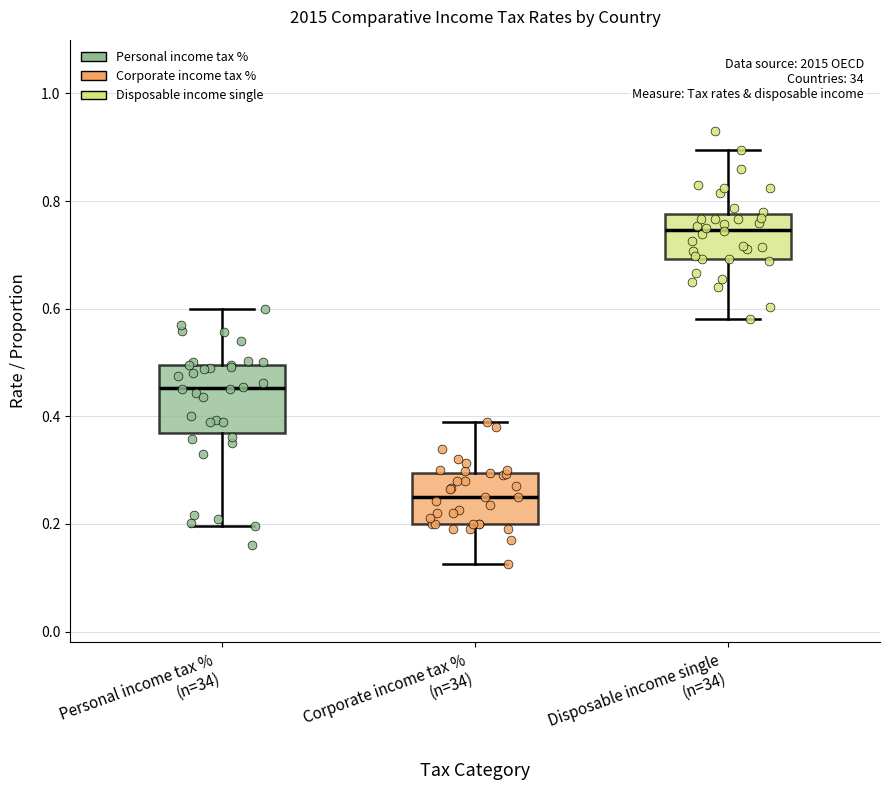

Reading left to right, read every box against the y-axis: the position of its median line, the range the box covers, and the ends of its whiskers. The values are not printed on the chart, so give them approximately, as read against the axis.

Personal income tax % (n=34): median 0.46, box 0.36 to 0.50, whiskers 0.20 to 0.60
Corporate income tax % (n=34): median 0.26, box 0.20 to 0.30, whiskers 0.12 to 0.38
Disposable income single (n=34): median 0.74, box 0.70 to 0.78, whiskers 0.58 to 0.90